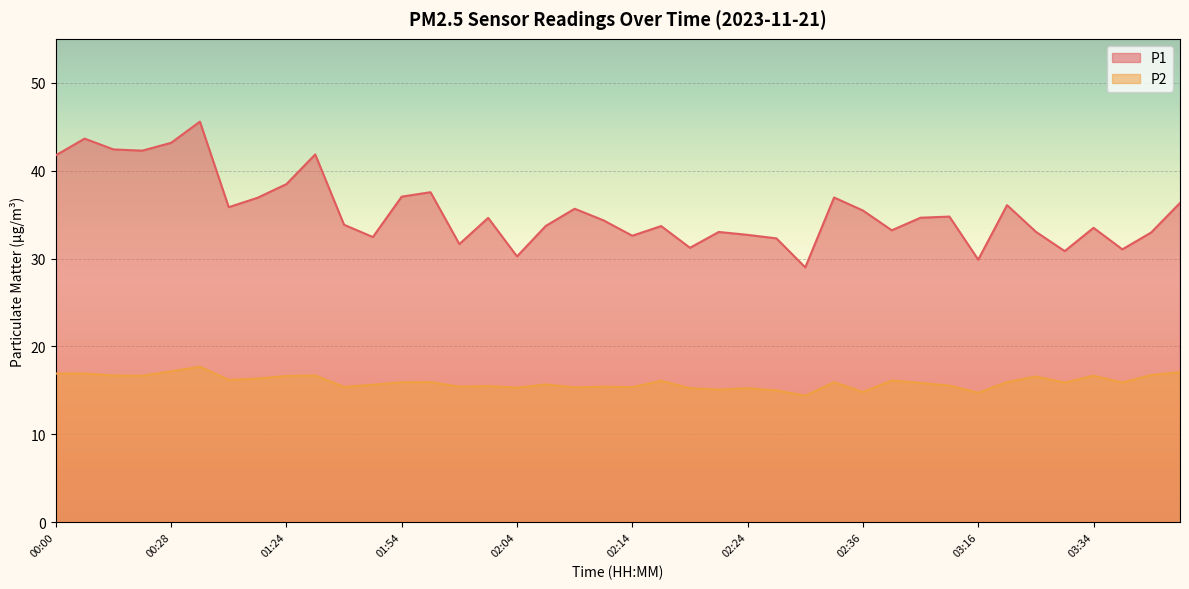

List the series in order of their peak value, highest first.

P1, P2